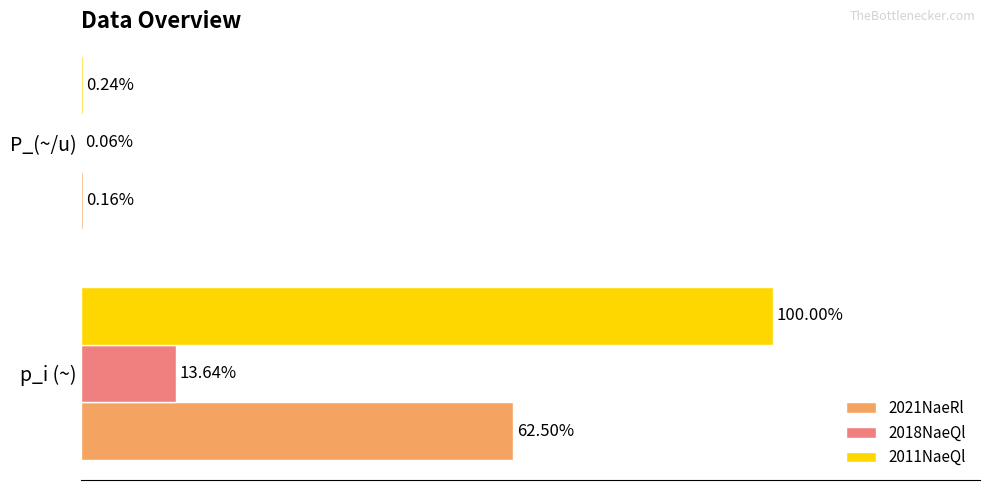

Which label corresponds to the largest value in the chart?

p_i (~)